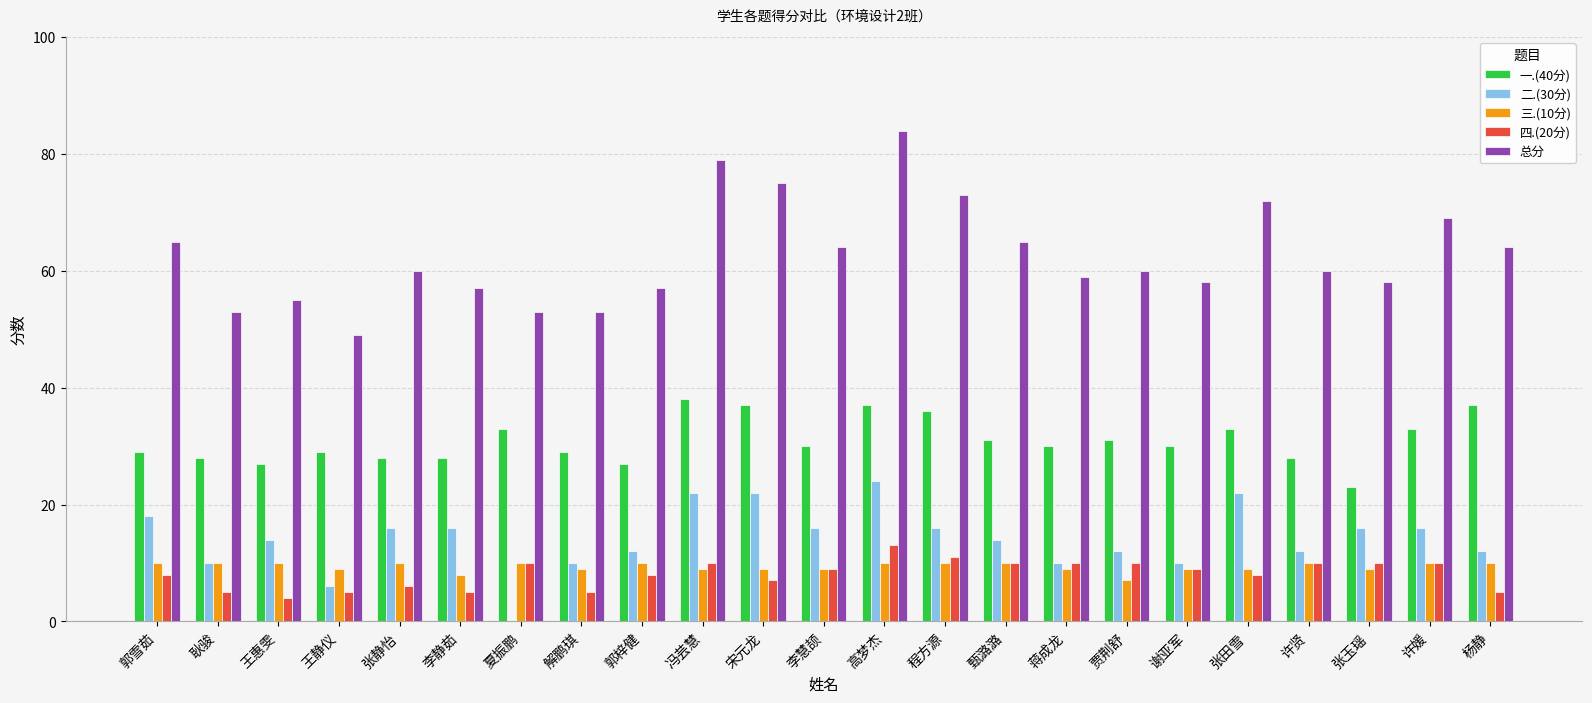

What is the sum of the 总分 values at 王静仪 and 王惠雯?

104